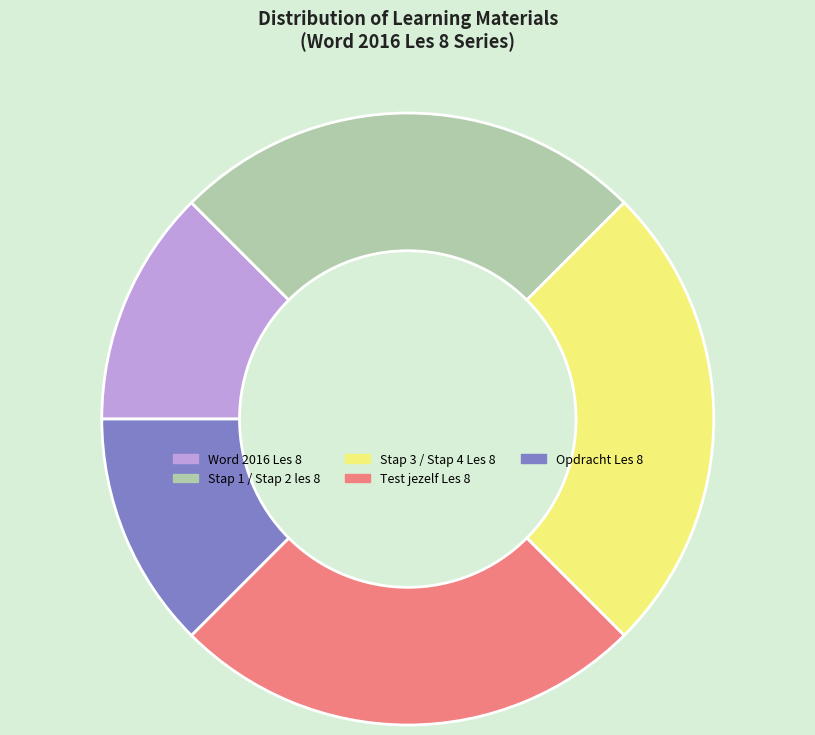

The Stap 1 / Stap 2 les 8 slice represents 30% of the pie. True or false?

False